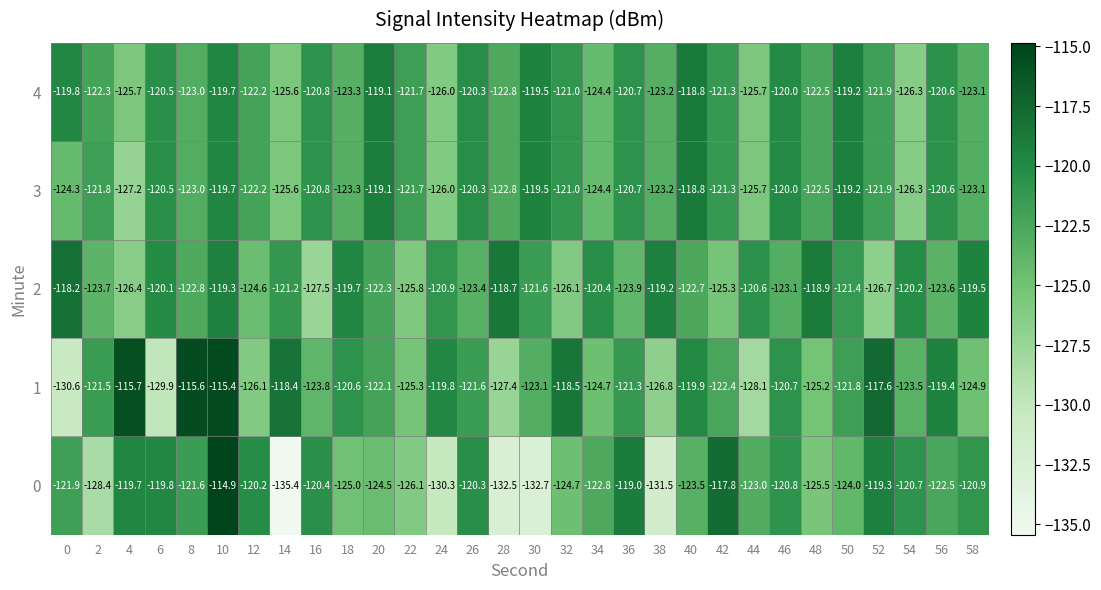

Count the number of data series in this chart.

5